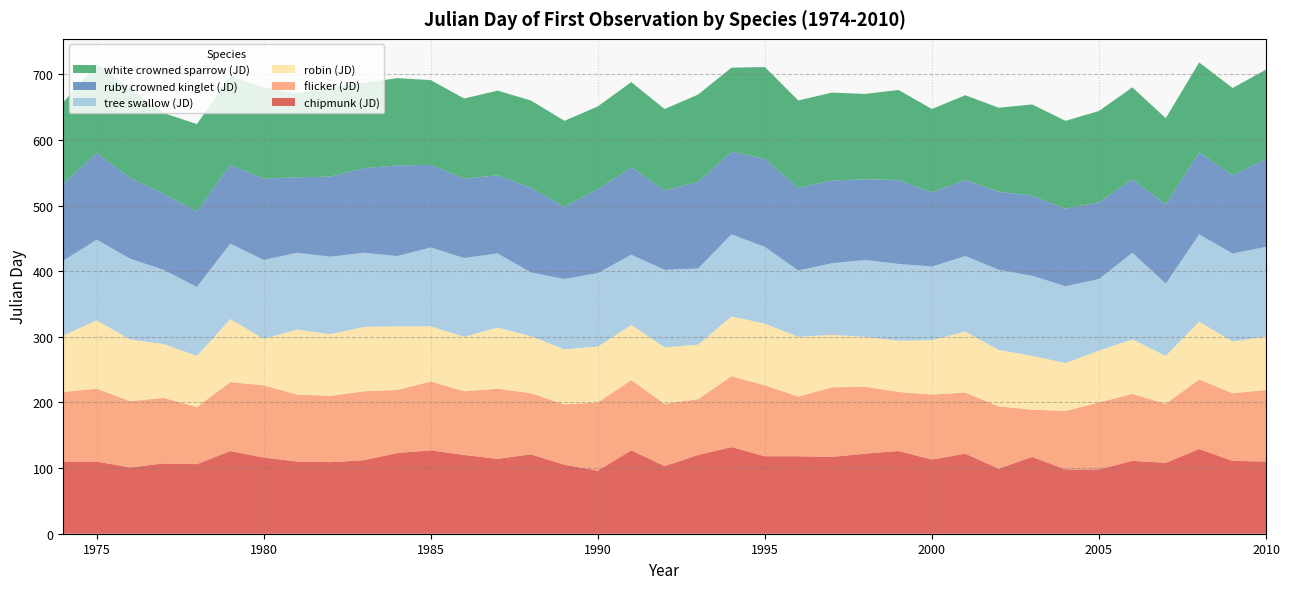

Reading left to right, extract all data points from this chart.

chipmunk (JD): 110	110	101	107	106	126	116	110	109	112	123	127	120	114	121	105	96	127	103	120	132	118	118	117	122	126	113	122	99	117	98	98	111	108	129	111	110
flicker (JD): 106	111	101	100	87	105	110	102	101	105	96	105	97	107	93	92	104	107	95	85	108	108	91	106	102	90	99	93	95	72	89	102	102	90	106	103	109
robin (JD): 86	104	94	82	78	96	71	99	94	98	97	84	83	93	87	84	85	84	86	83	91	94	91	80	76	78	83	93	86	82	73	79	83	73	88	79	81
tree swallow (JD): 114	123	123	113	105	115	120	117	118	113	107	120	120	113	97	107	112	107	118	116	125	117	101	109	117	117	112	115	122	122	117	109	132	110	133	134	137
ruby crowned kinglet (JD): 117	132	123	116	115	120	124	115	122	129	138	126	121	119	129	110	128	133	121	132	126	134	126	126	123	128	113	116	119	122	118	117	112	121	125	119	134
white crowned sparrow (JD): 124	136	136	123	133	135	139	128	136	130	133	129	122	129	133	131	126	130	124	133	128	140	133	134	130	137	127	129	128	139	134	139	140	131	137	133	136